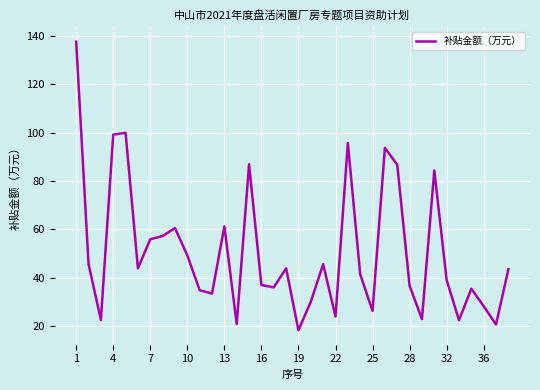

What is the difference between the maximum and minimum values?

119.2